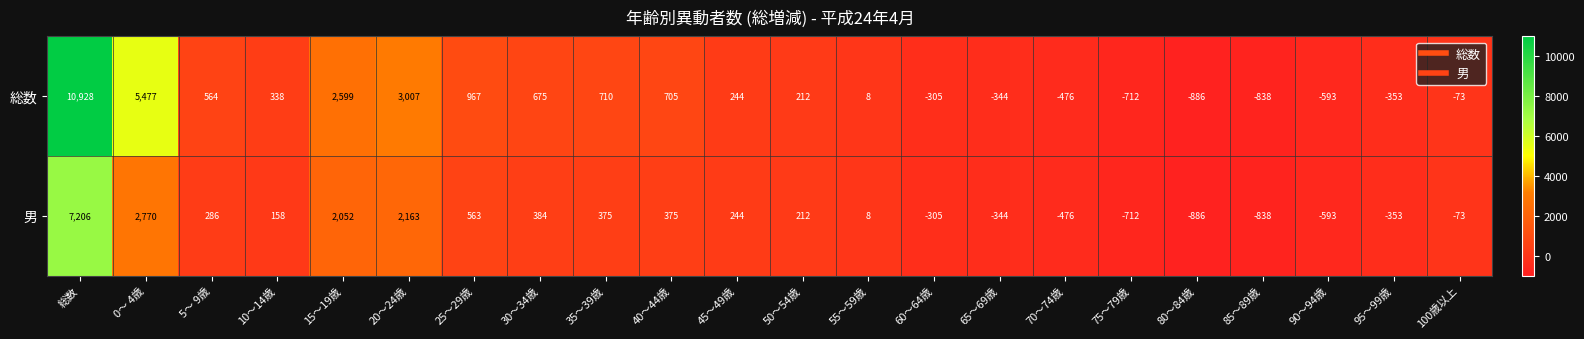

What is the average value of the 総数 series?

993